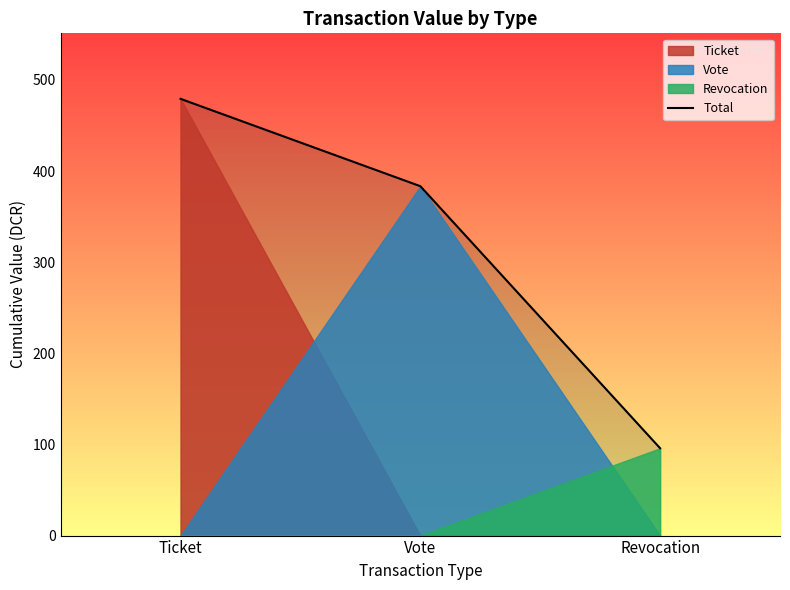

What is the minimum value shown in the chart?

95.8